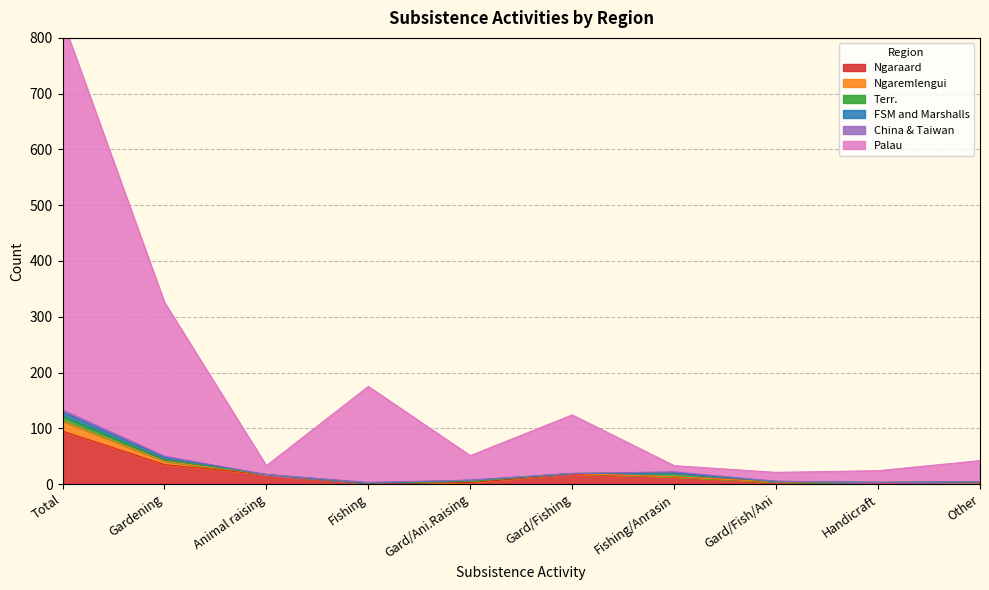

What is the sum of the Palau values at Fishing/Anrasin and Gardening?

287